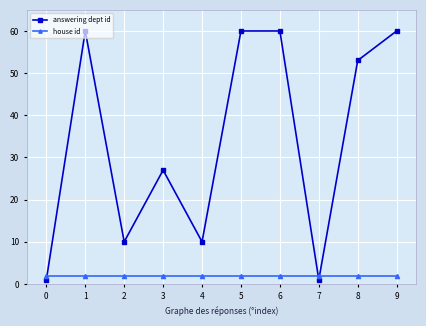

What is the value of the house id point at the 3rd from the left?

2